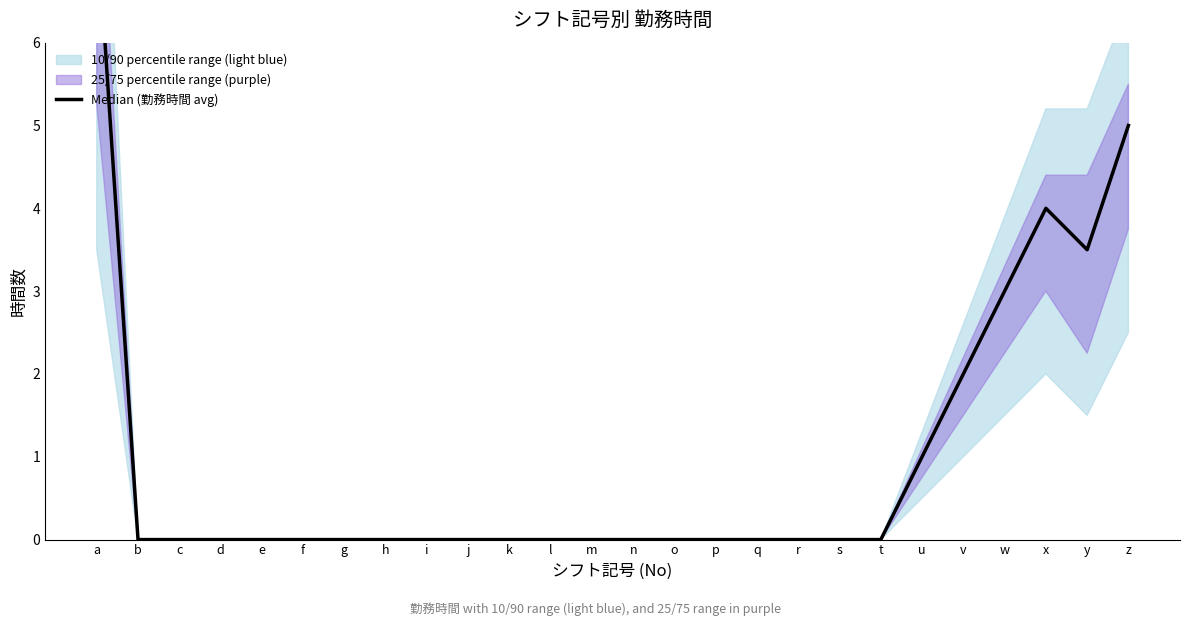

Rank the categories by value from lowest to highest.

b, c, d, e, f, g, h, i, j, k, l, m, n, o, p, q, r, s, t, u, v, w, y, x, z, a